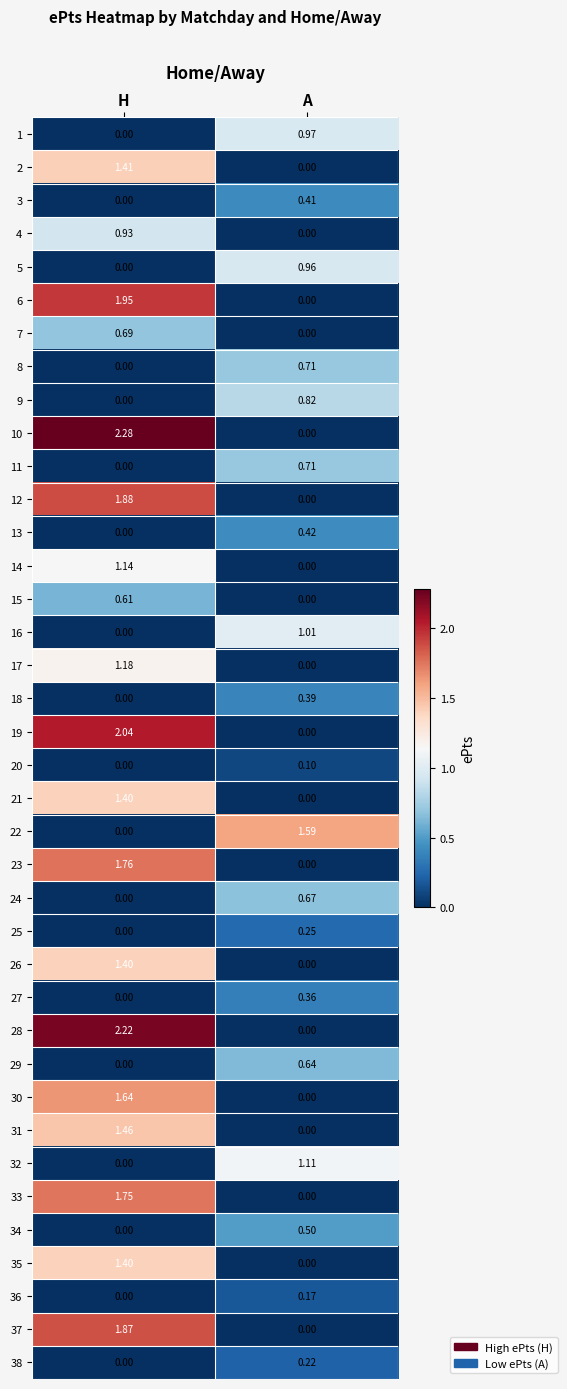

How many categories are shown in the chart?

2